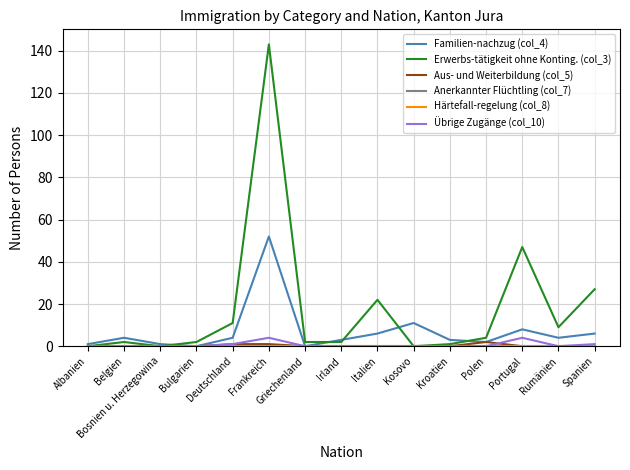

True or false: Härtefall-regelung (col_8) and Aus- und Weiterbildung (col_5) intersect in this chart.

False